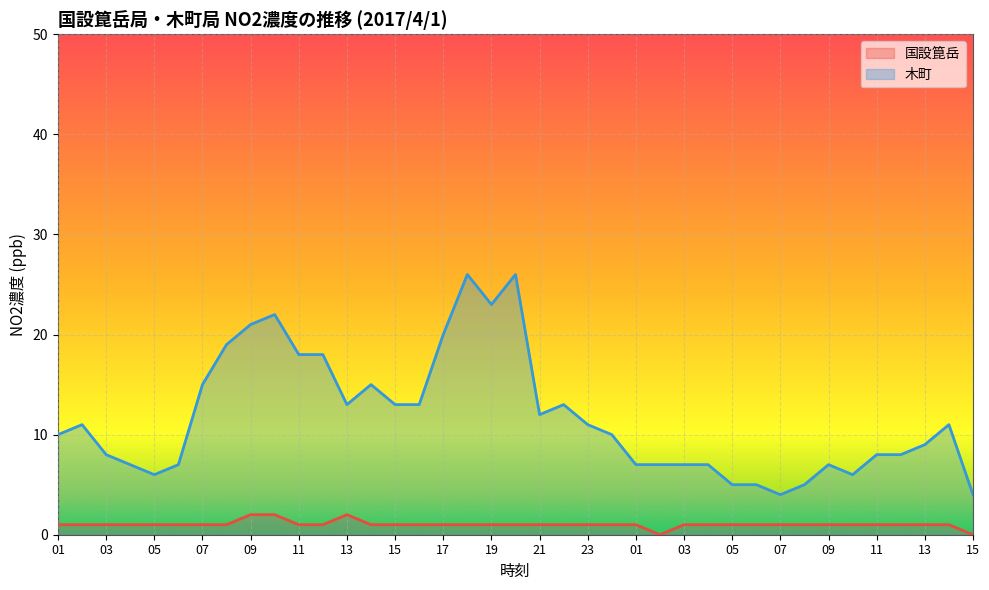

Which series has the largest total across all categories?

木町